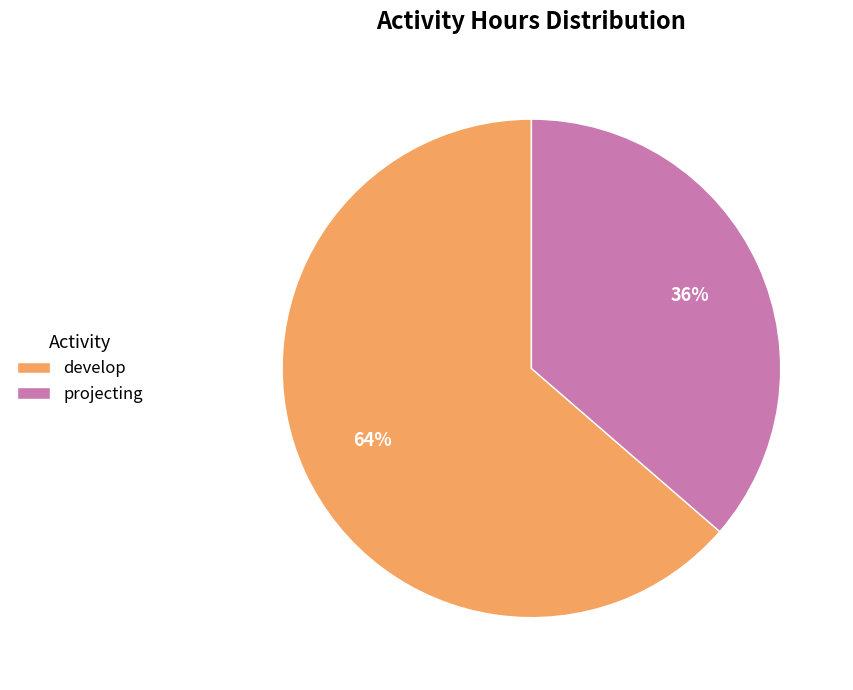

To the nearest percent, what is the average slice percentage?

50%